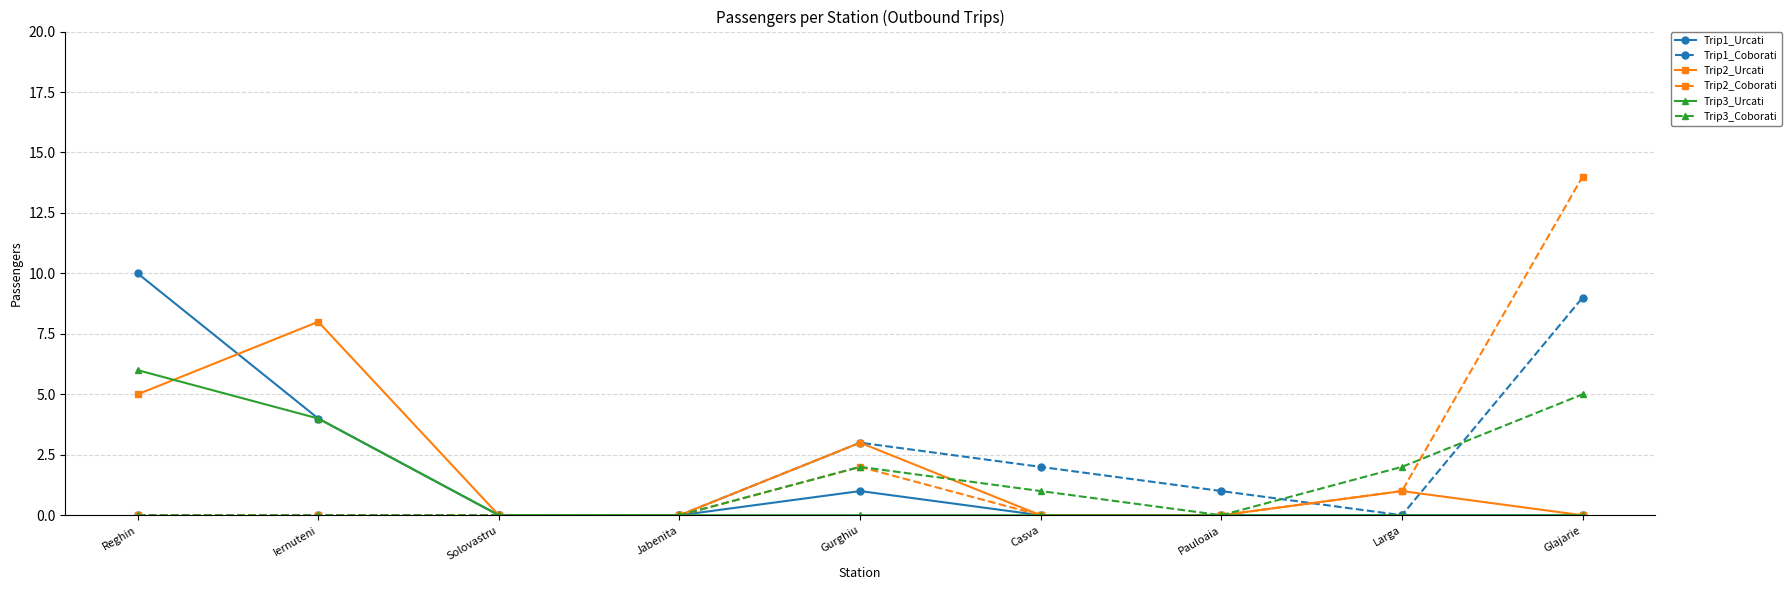

How many categories are shown in the chart?

9